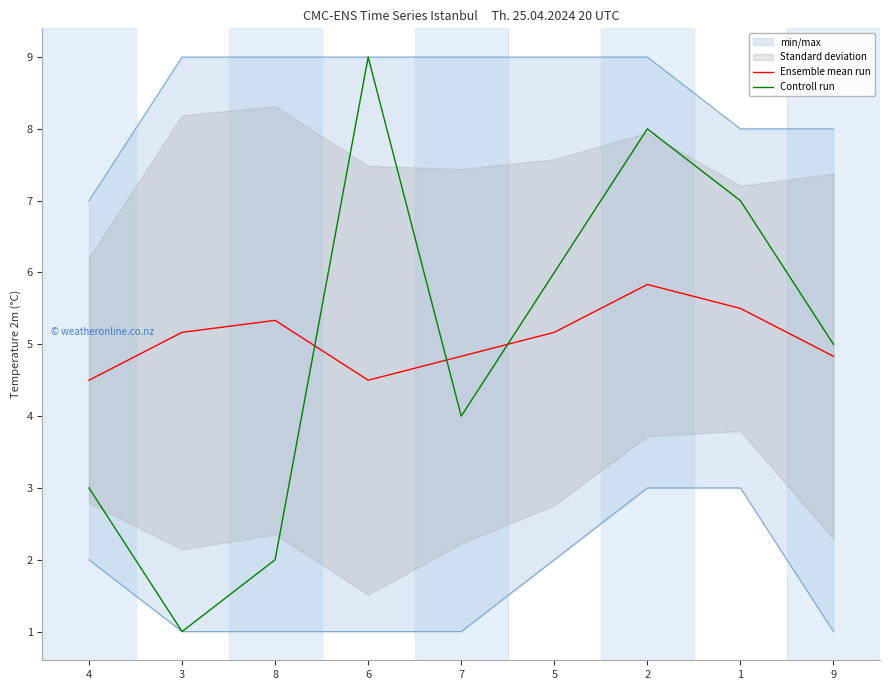

The Ensemble mean run series shows 5.8 at 2. True or false?

True